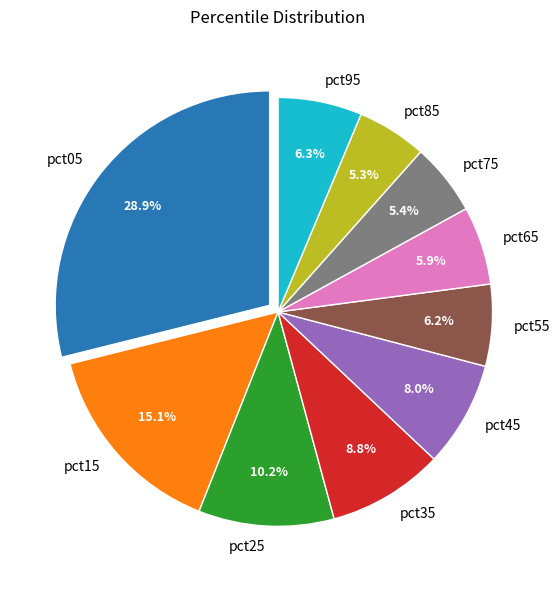

To the nearest percent, what is the difference between the pct35 and pct95 slice percentages?

2%